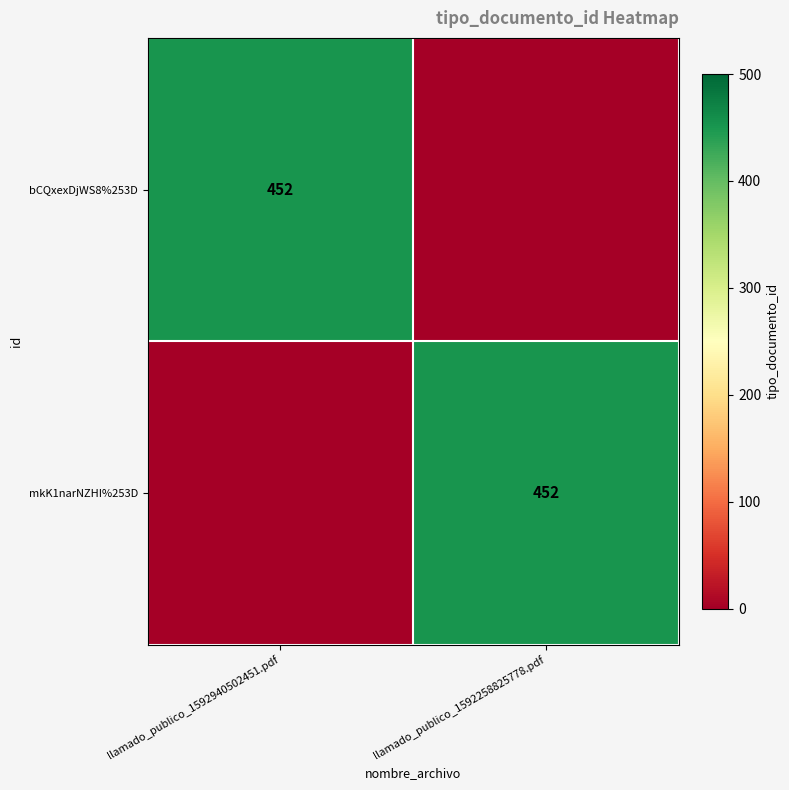

The value of bCQxexDjWS8%253D at llamado_publico_1592940502451.pdf is 452. True or false?

True